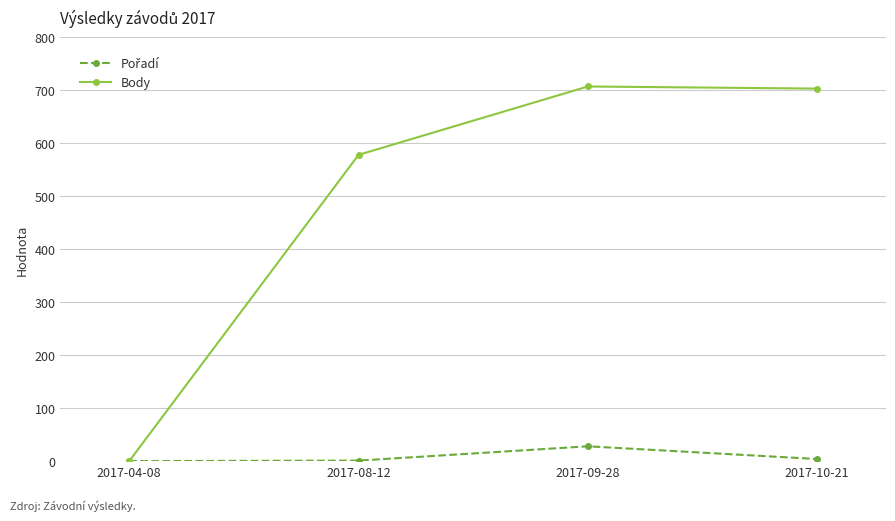

What is the label of the 1st point from the left?

2017-04-08